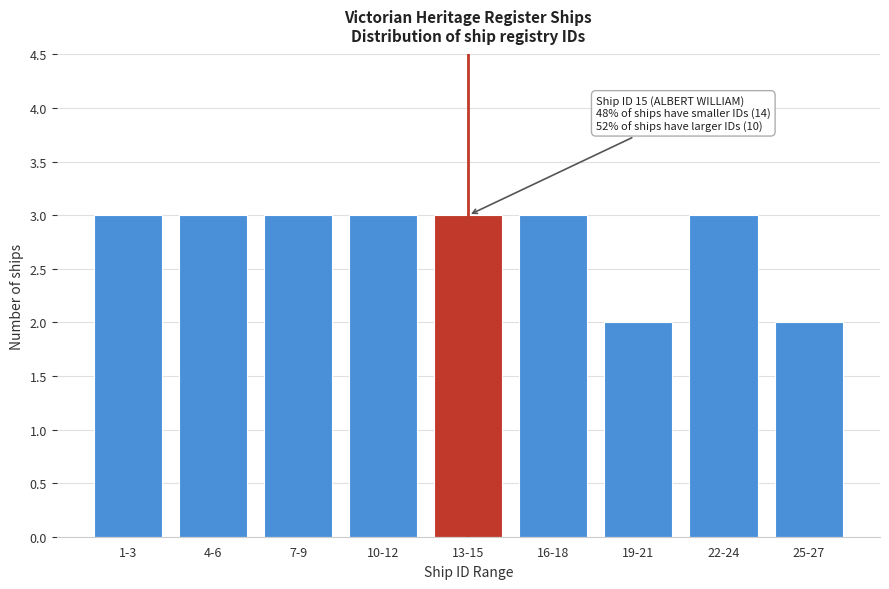

Reading left to right, what are all the values shown in this chart?

3	3	3	3	3	3	2	3	2